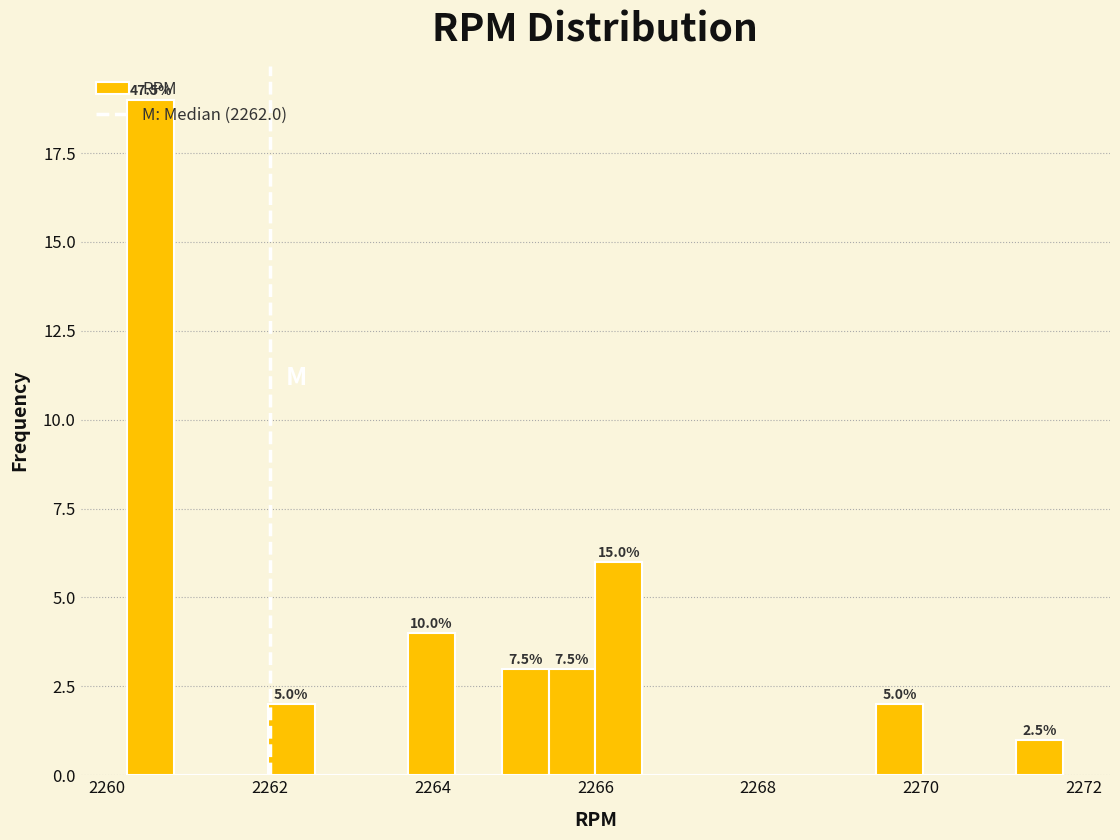

Read against the x-axis, roughly where is the centre of the tallest bar?

2260.6